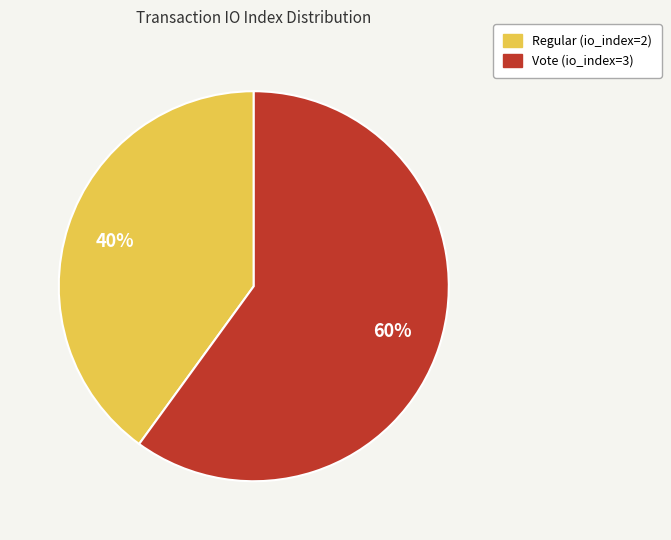

True or false: Vote (io_index=3) accounts for 48% of the total.

False